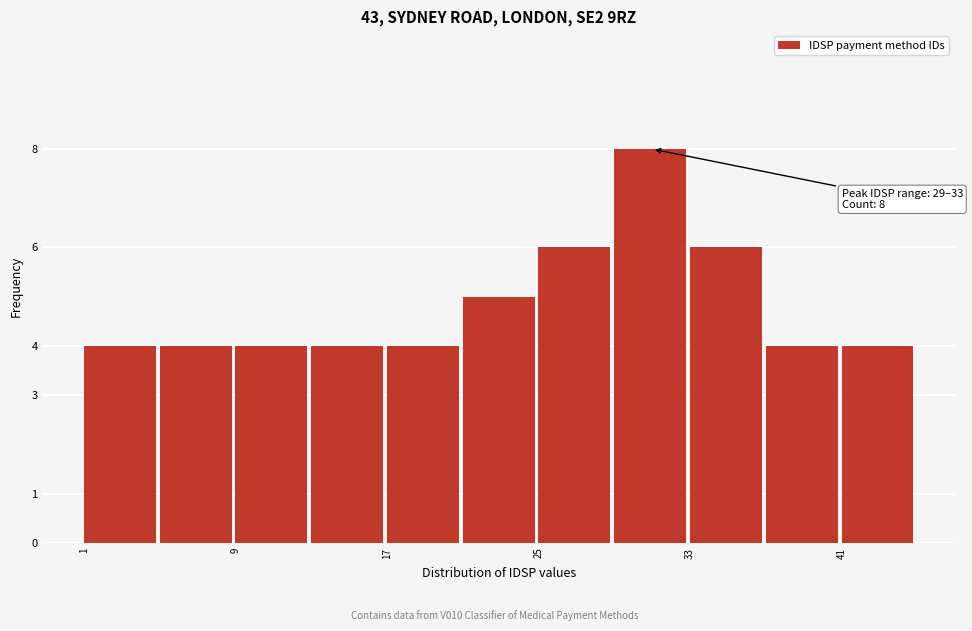

Which range on the x-axis has the tallest bar?

29 to 33